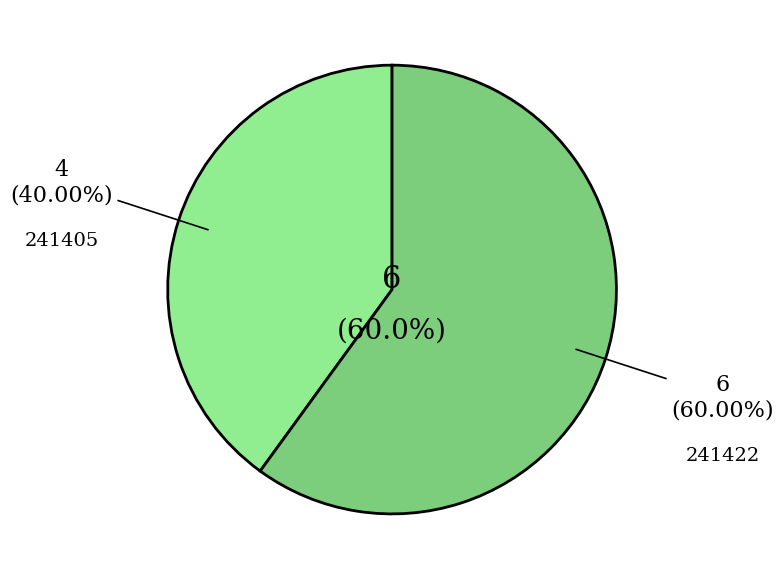

To the nearest percent, what is the average slice percentage?

50%